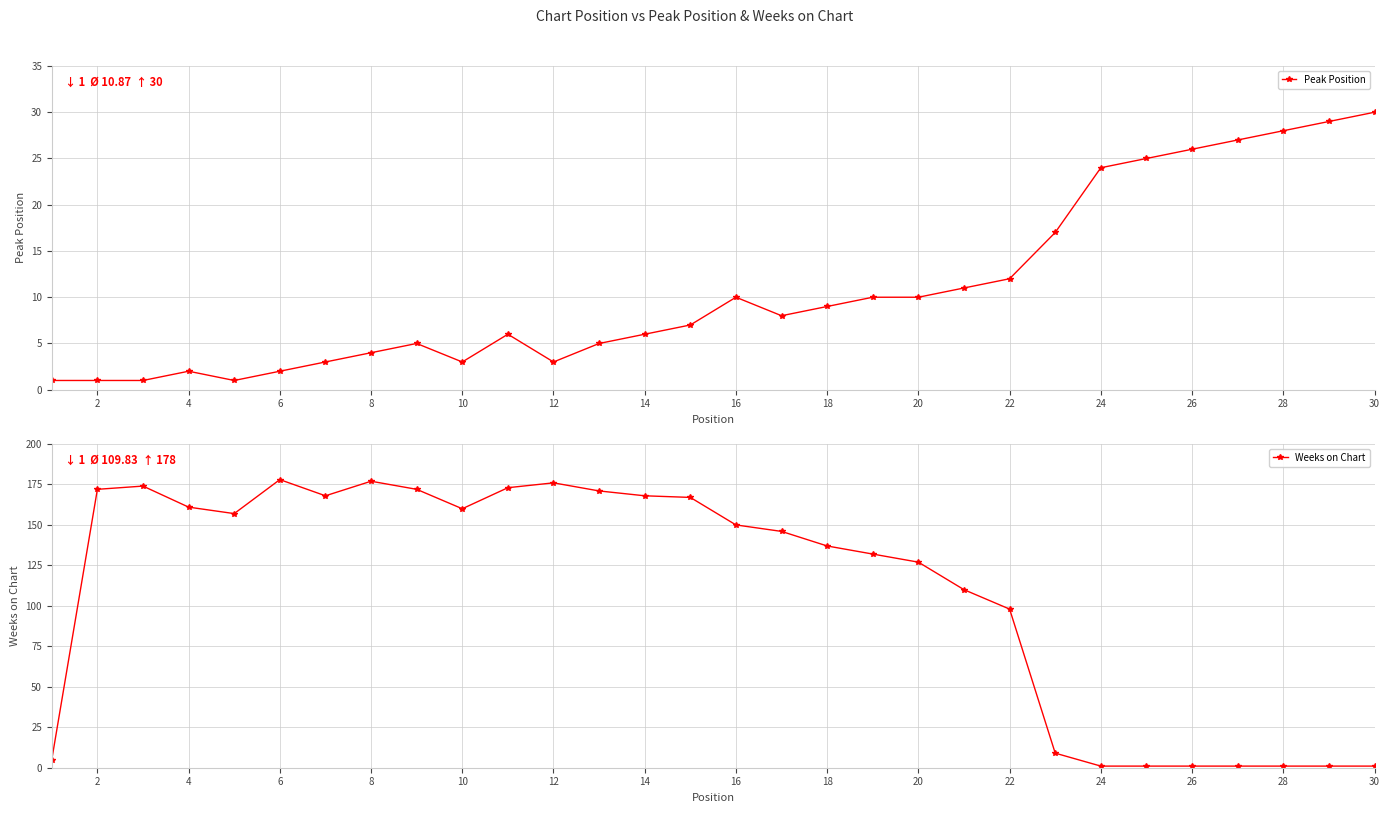

Is it true that Peak Position equals 17 at 28?

False